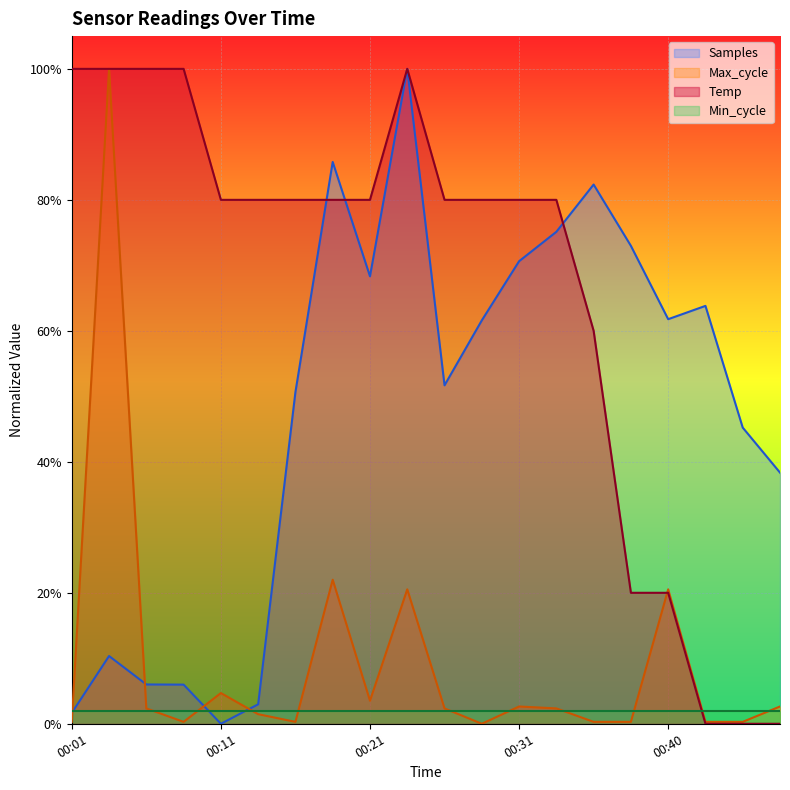

What are all the series names shown in the legend?

Samples, Max_cycle, Temp, Min_cycle